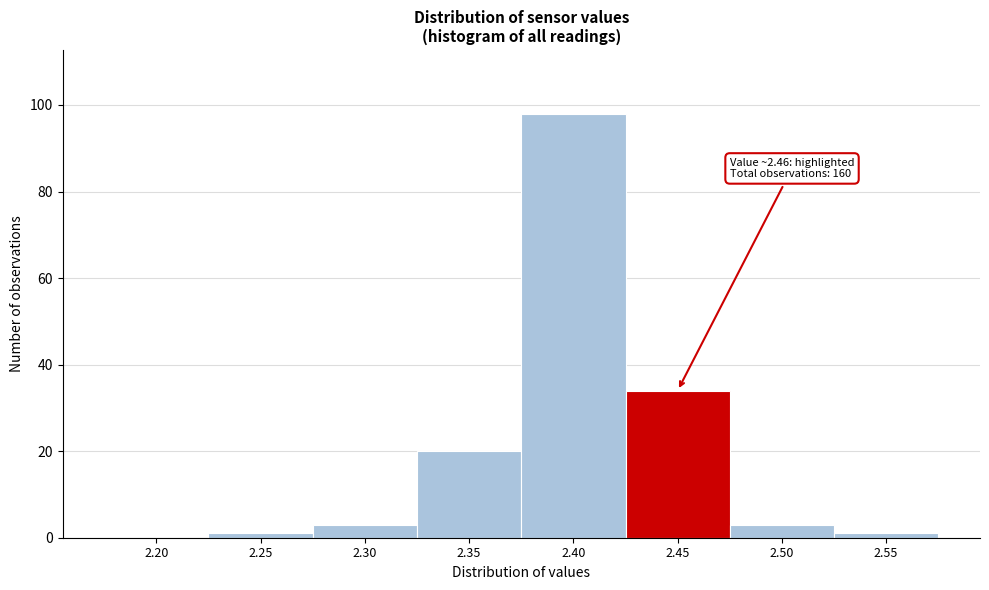

Reading left to right, extract all data points from this chart.

2.20=0	2.25=1	2.30=3	2.35=20	2.40=98	2.45=34	2.50=3	2.55=1